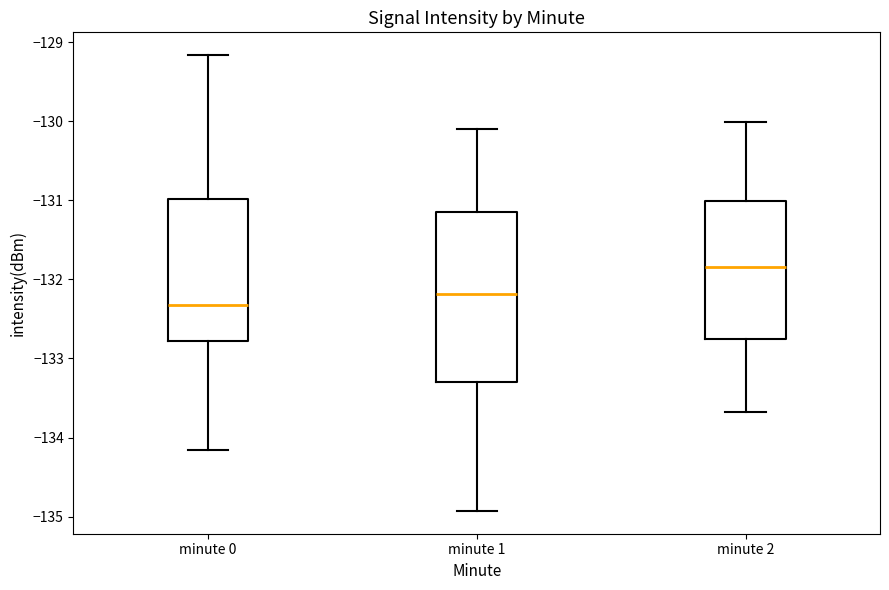

Reading left to right, transcribe this box plot: for each box, give where its median line is, the range the box spans, and where its two whiskers end, as read against the y-axis. The values are not printed on the chart, so give them approximately, as read against the axis.

minute 0: median -132.3, box -132.8 to -131.0, whiskers -134.2 to -129.2
minute 1: median -132.2, box -133.3 to -131.2, whiskers -134.9 to -130.1
minute 2: median -131.8, box -132.8 to -131.0, whiskers -133.7 to -130.0